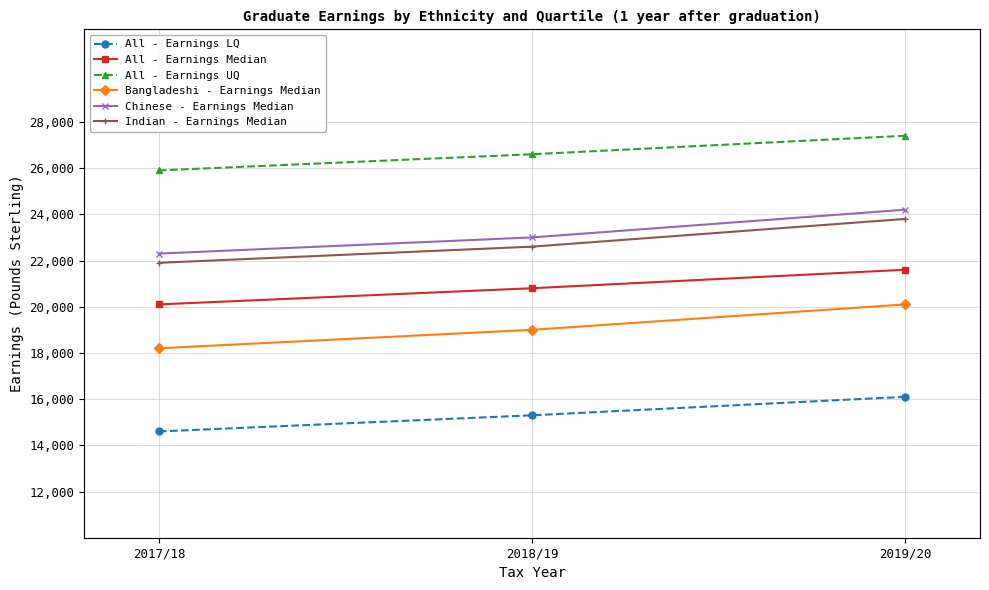

What is the difference between the highest and lowest values at 2017/18?

11300